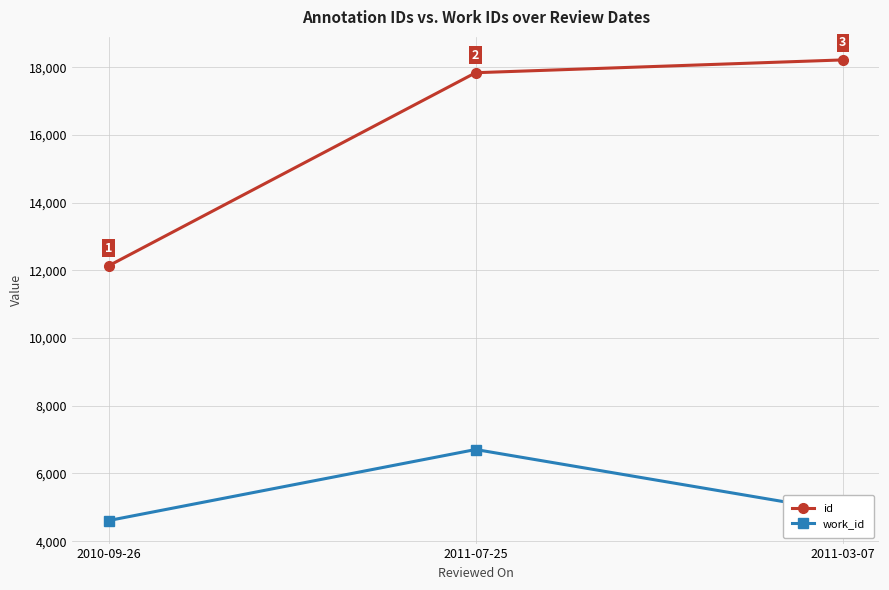

Does the chart display data point markers on the line(s)?

Yes